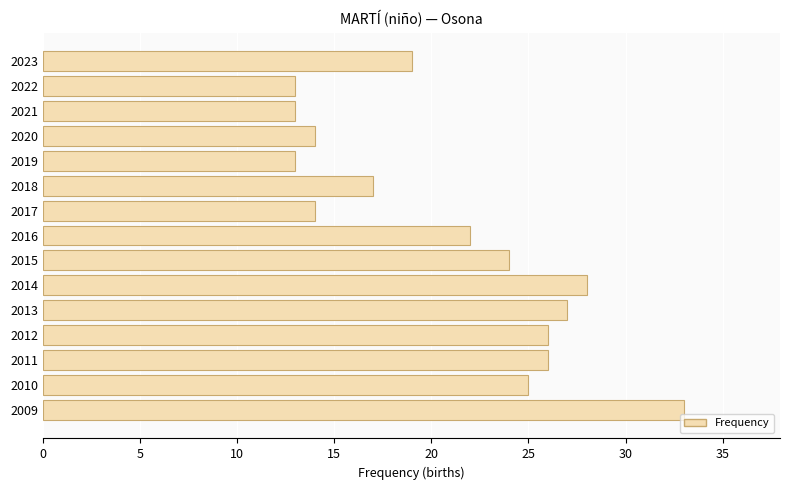

What is the approximate value at 2009?

33